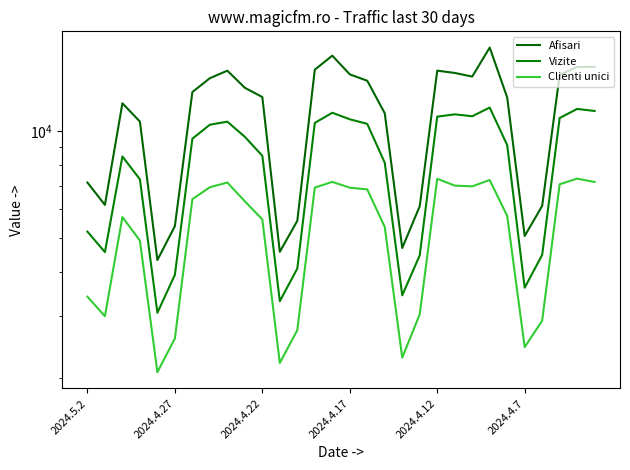

Is the value of Clienti unici at 9 greater than the value of Afisari at 23?

No